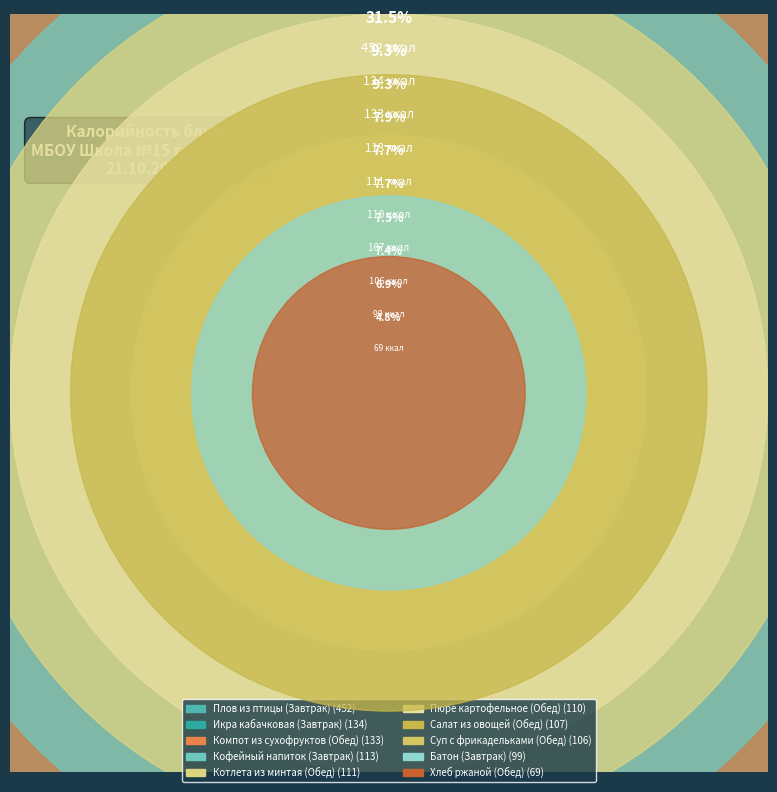

The Кофейный напиток
(Завтрак) slice represents 21% of the pie. True or false?

False